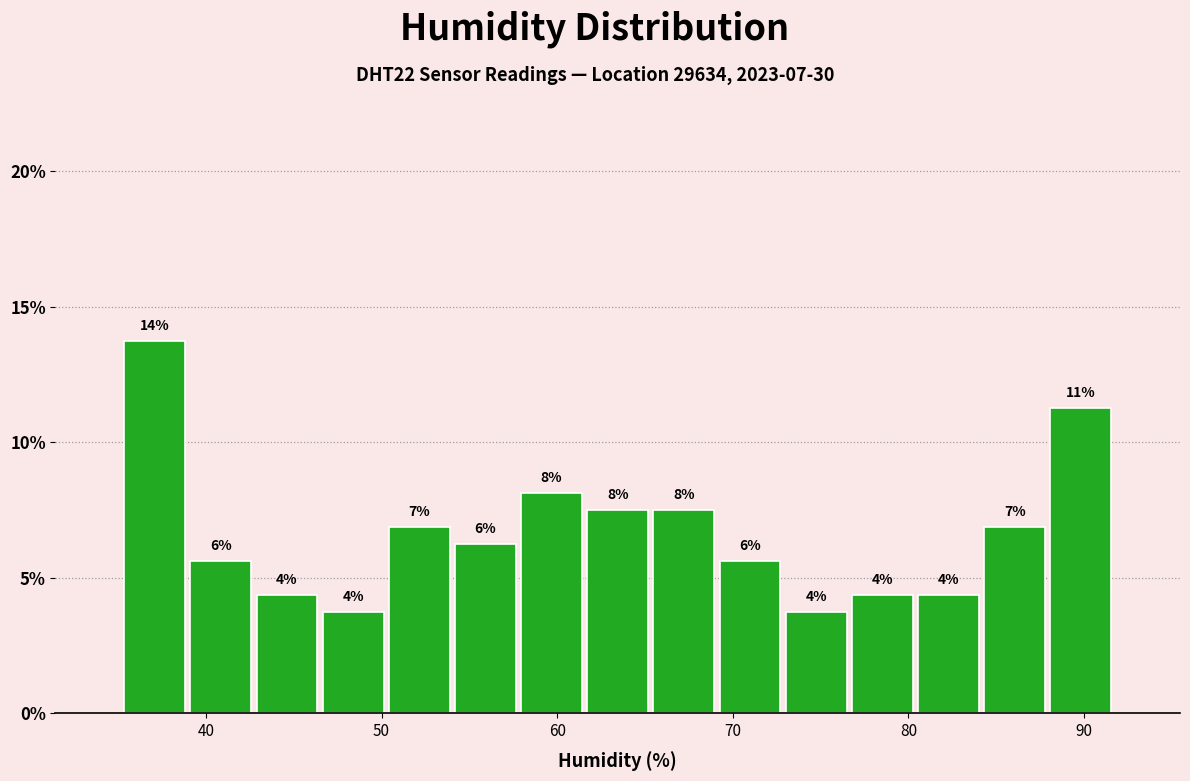

Read against the x-axis, roughly where is the centre of the tallest bar?

37